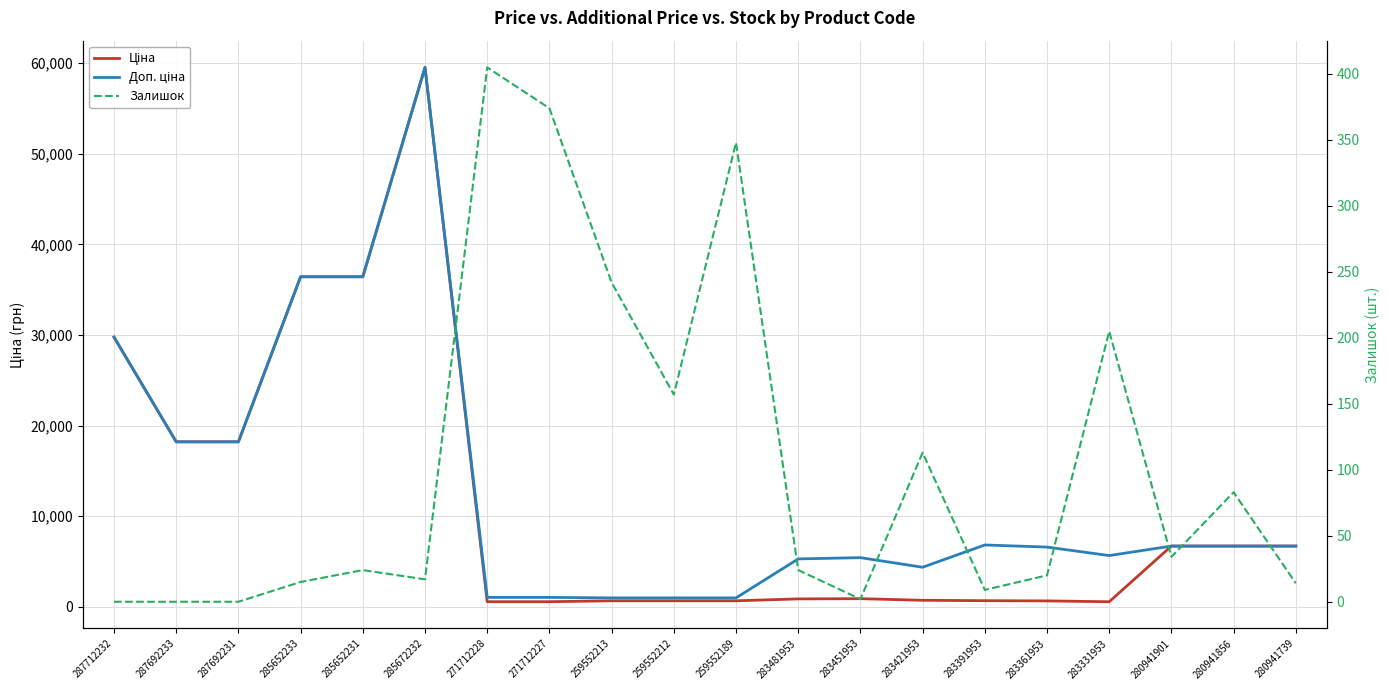

What is the lowest value of the Ціна series?

566.2